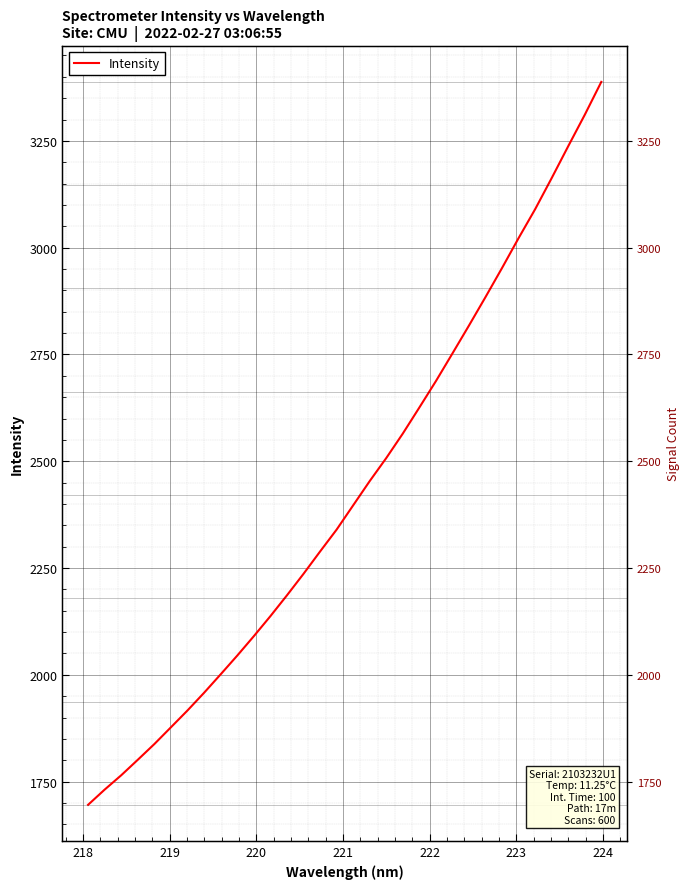

What is the value of the 29th point from the left?

3163.1